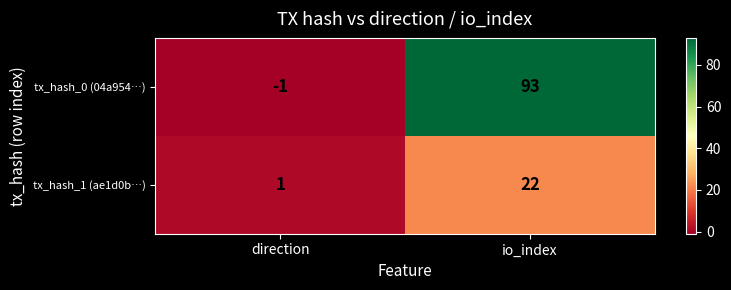

What is the sum of the tx_hash_1 (ae1d0b…) values at io_index and direction?

23